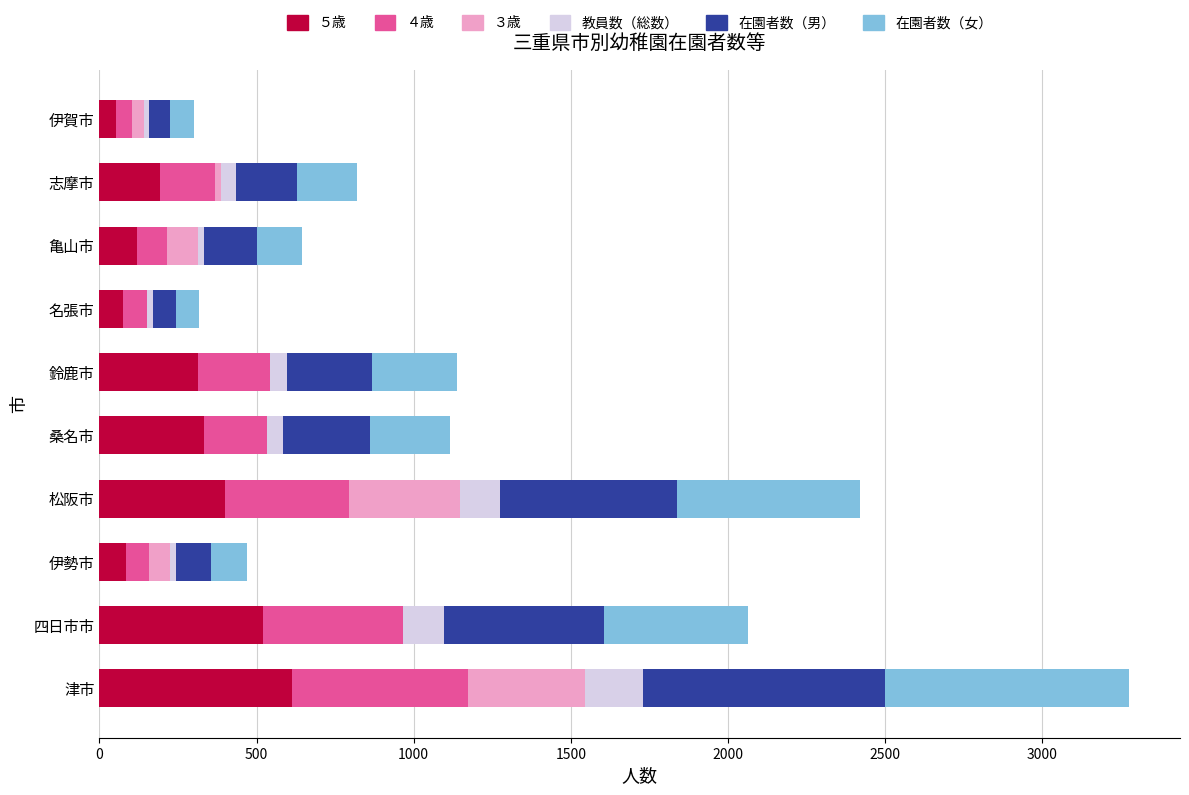

At which label does ５歳 reach its peak?

津市